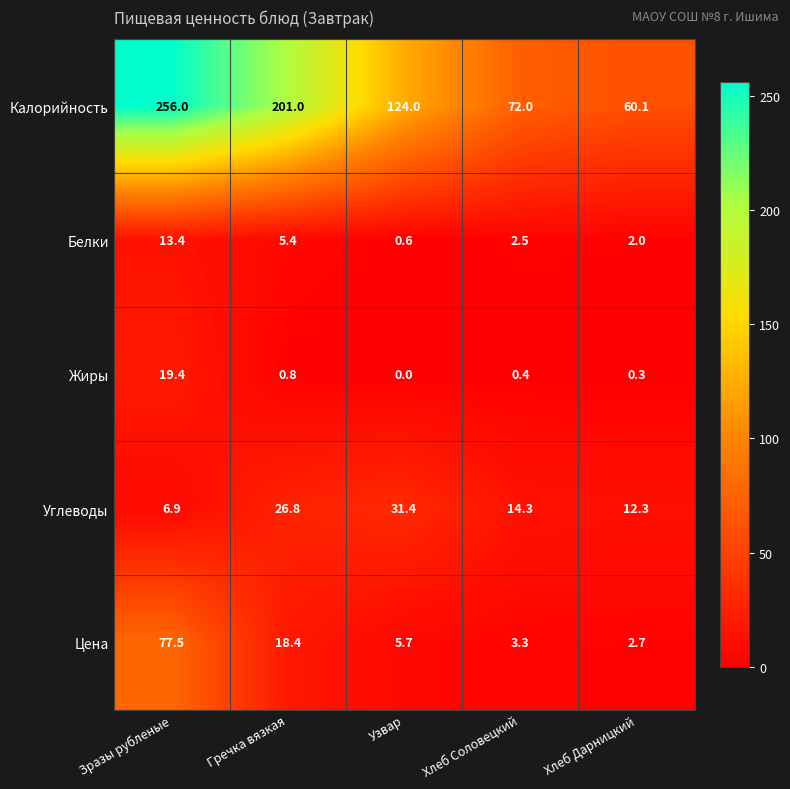

Which series has the largest range (max minus min)?

Калорийность